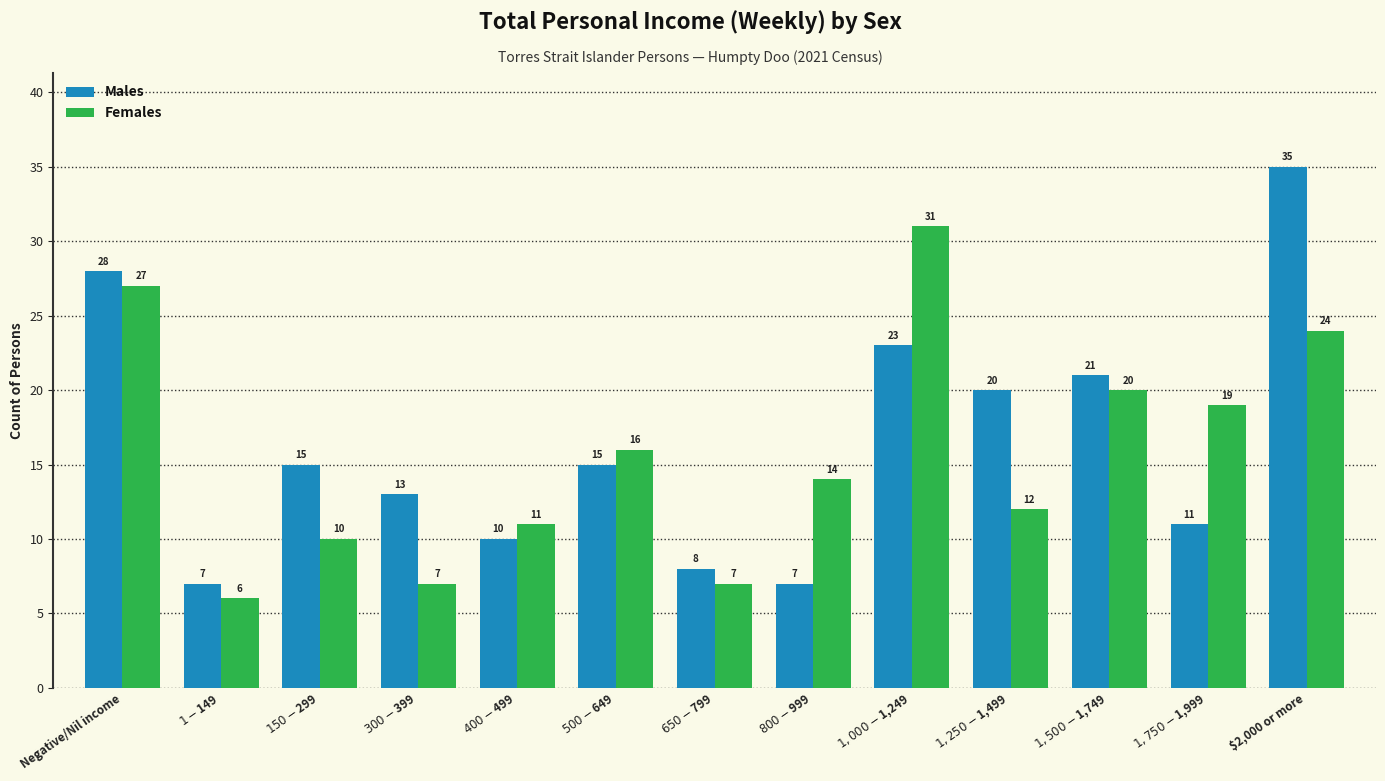

The Males series shows 10 at $800-$999. True or false?

False